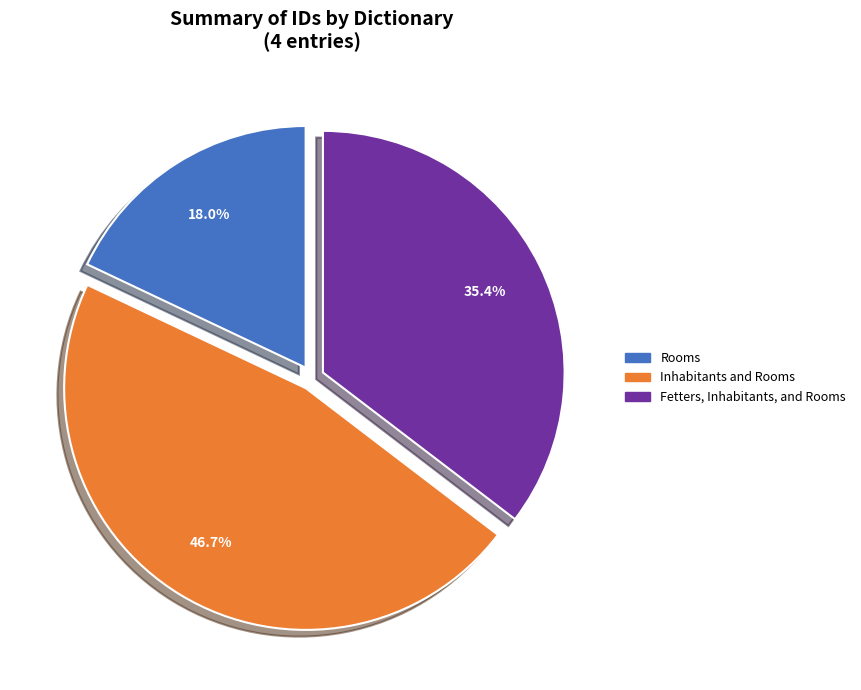

Is there any slice that represents more than half of the pie?

No